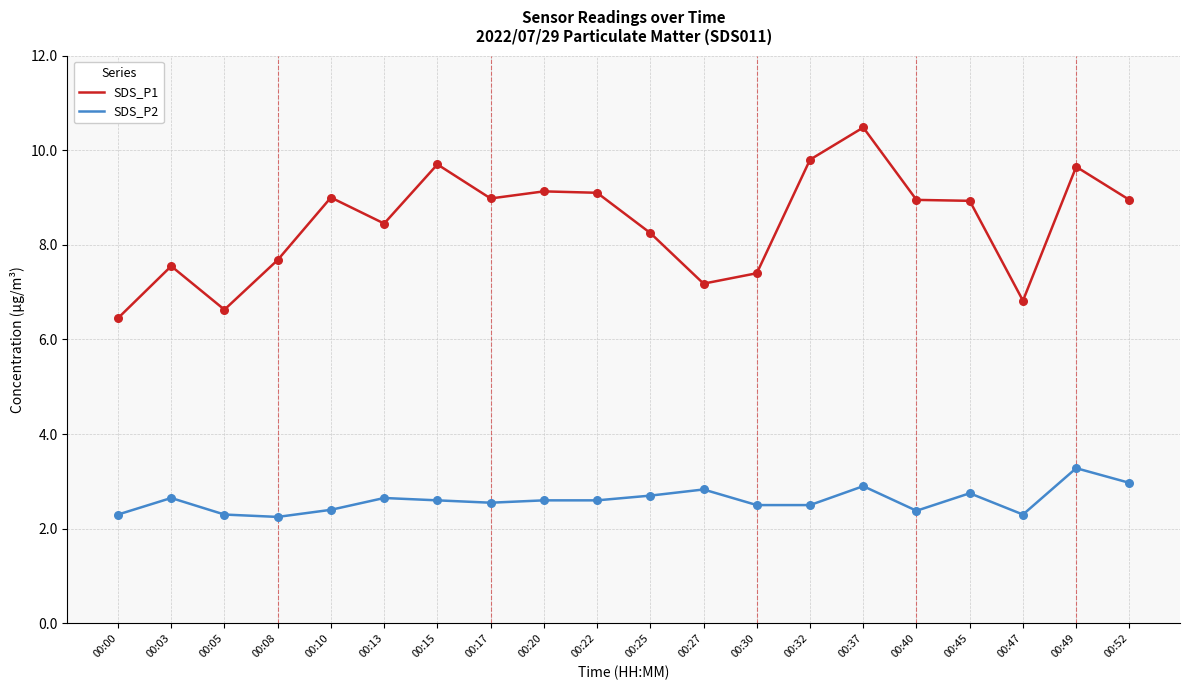

What are all the series names shown in the legend?

SDS_P1, SDS_P2